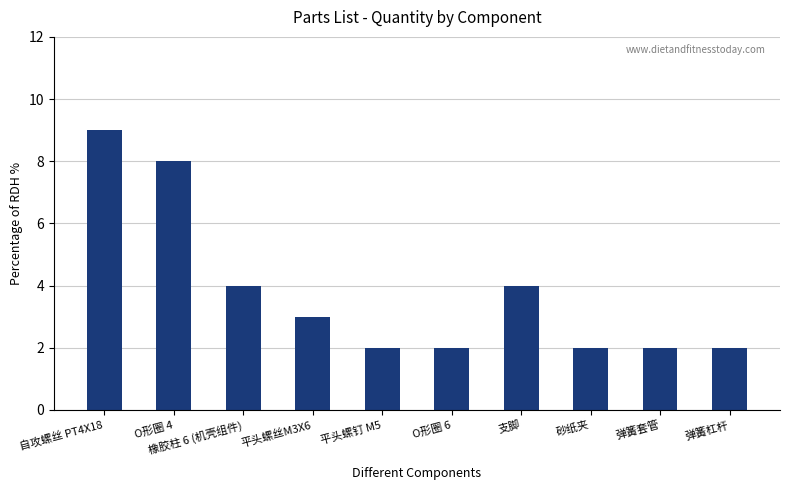

At which category does the chart reach its peak across all series?

自攻螺丝 PT4X18